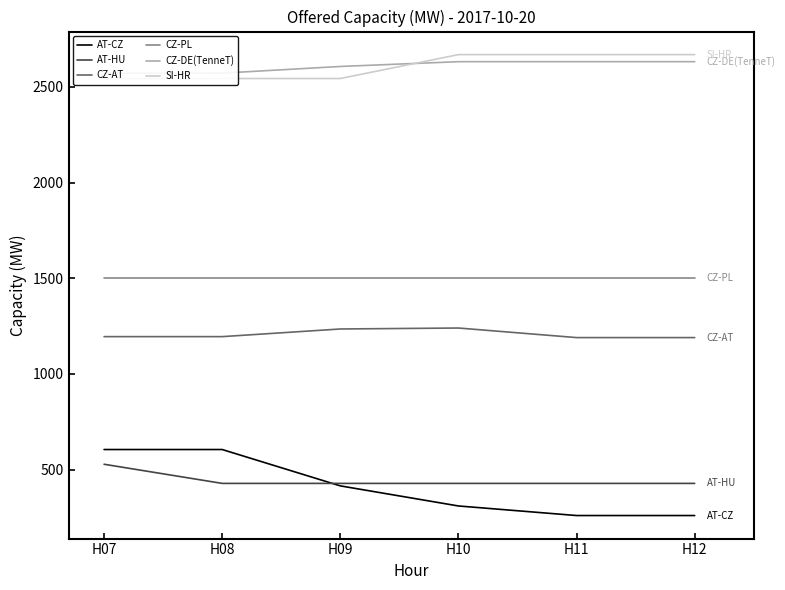

Reading left to right, extract all data points from this chart.

AT-CZ: H07=605	H08=605	H09=415	H10=310	H11=260	H12=260
AT-HU: H07=528	H08=428	H09=428	H10=428	H11=428	H12=428
CZ-AT: H07=1195	H08=1195	H09=1235	H10=1240	H11=1190	H12=1190
CZ-PL: H07=1500	H08=1500	H09=1500	H10=1500	H11=1500	H12=1500
CZ-DE(TenneT): H07=2572	H08=2572	H09=2607	H10=2632	H11=2632	H12=2632
SI-HR: H07=2543	H08=2544	H09=2544	H10=2669	H11=2669	H12=2669